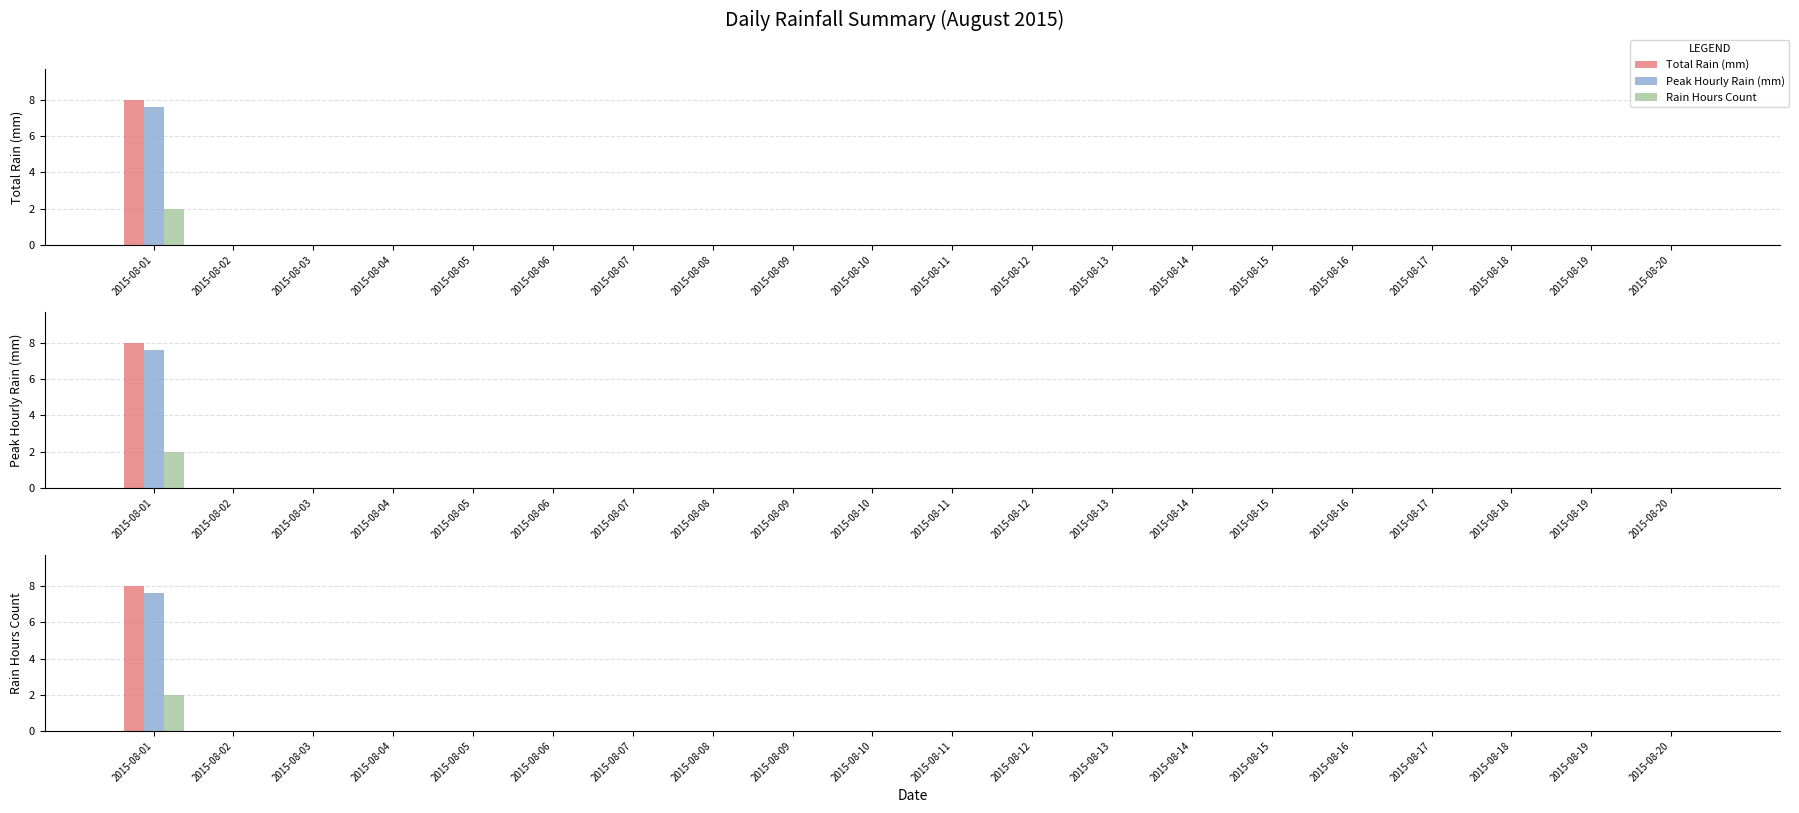

Is it true that Rain Hours Count equals 0.0 at 2015-08-18?

True